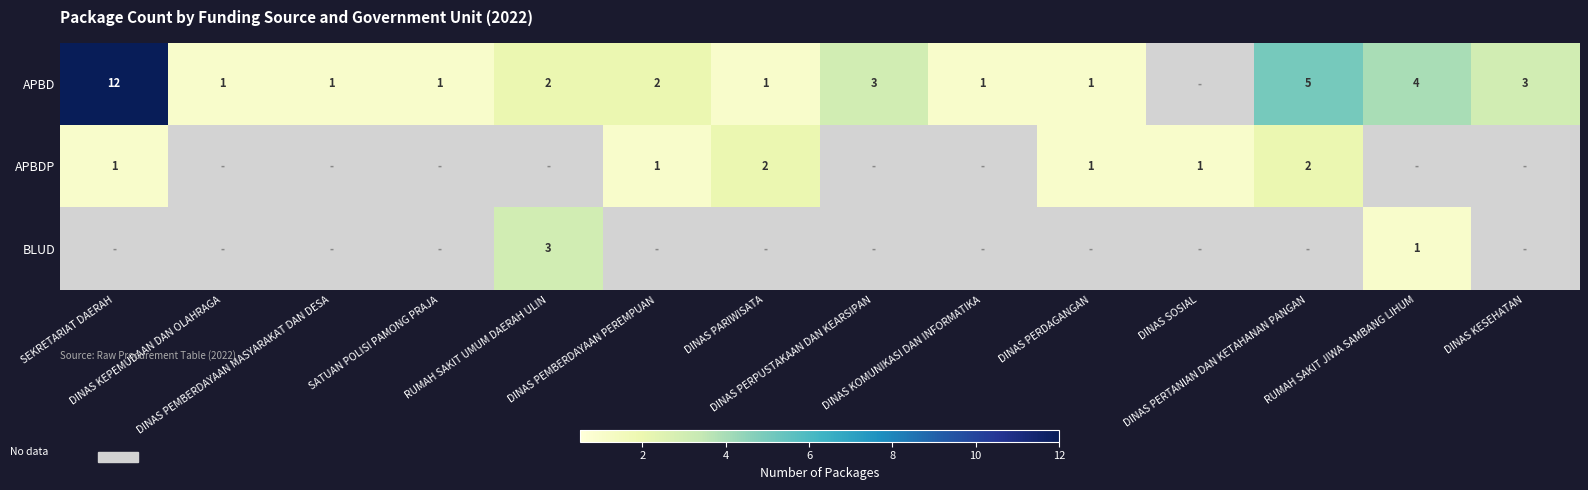

What is the average value of the APBDP series?

1